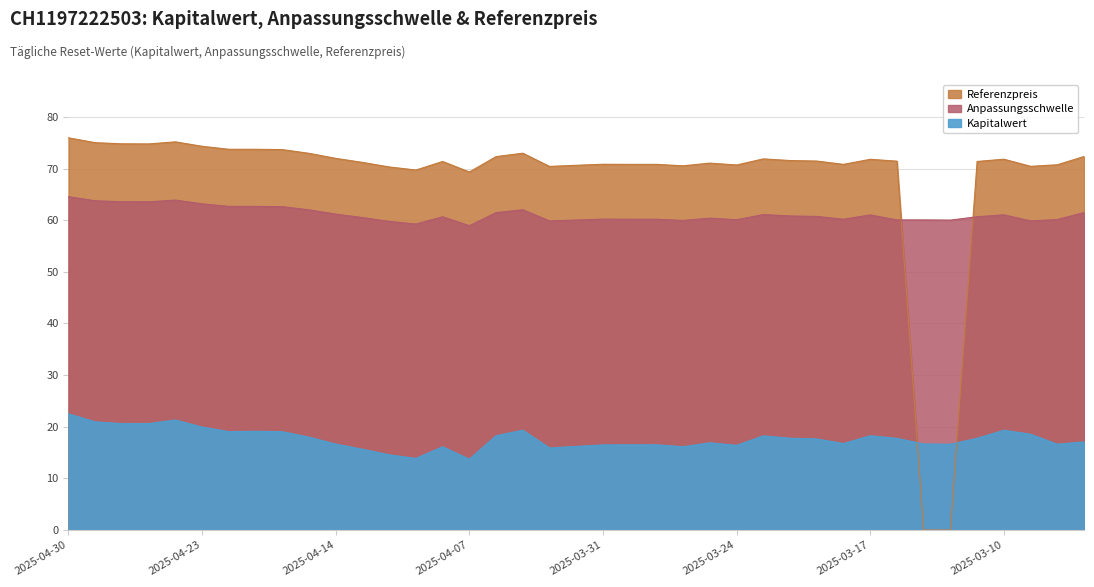

At 2025-03-24, list the series in order from smallest to largest.

Kapitalwert, Anpassungsschwelle, Referenzpreis